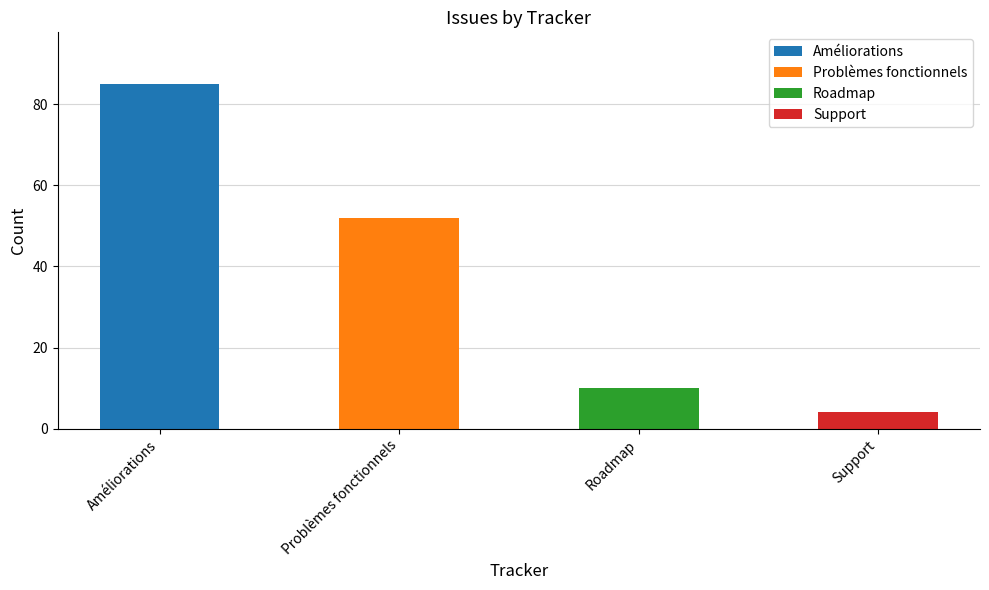

What is the value of the 2nd bar from the left?

52